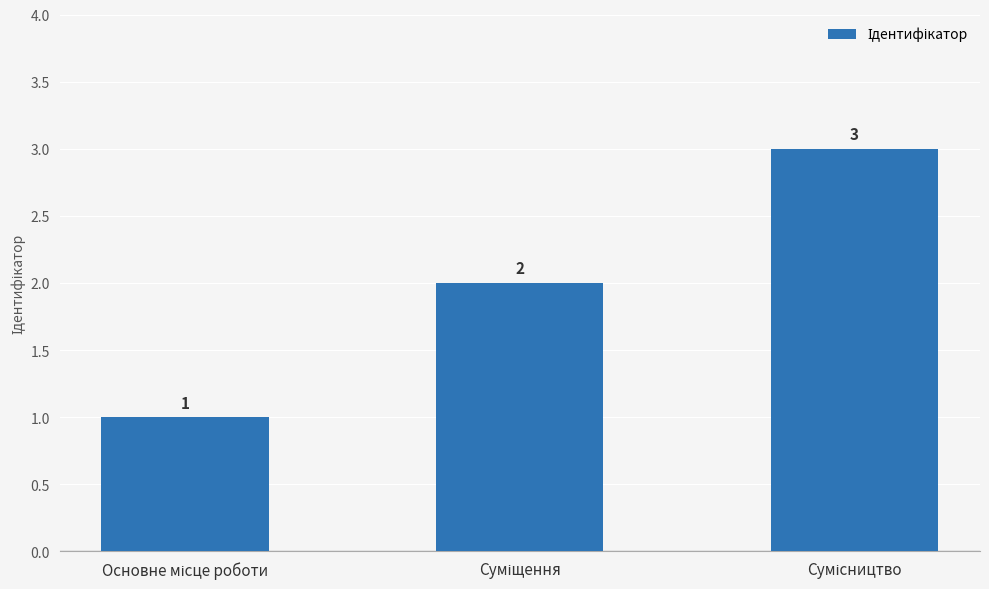

How many values are between 1 and 3?

3